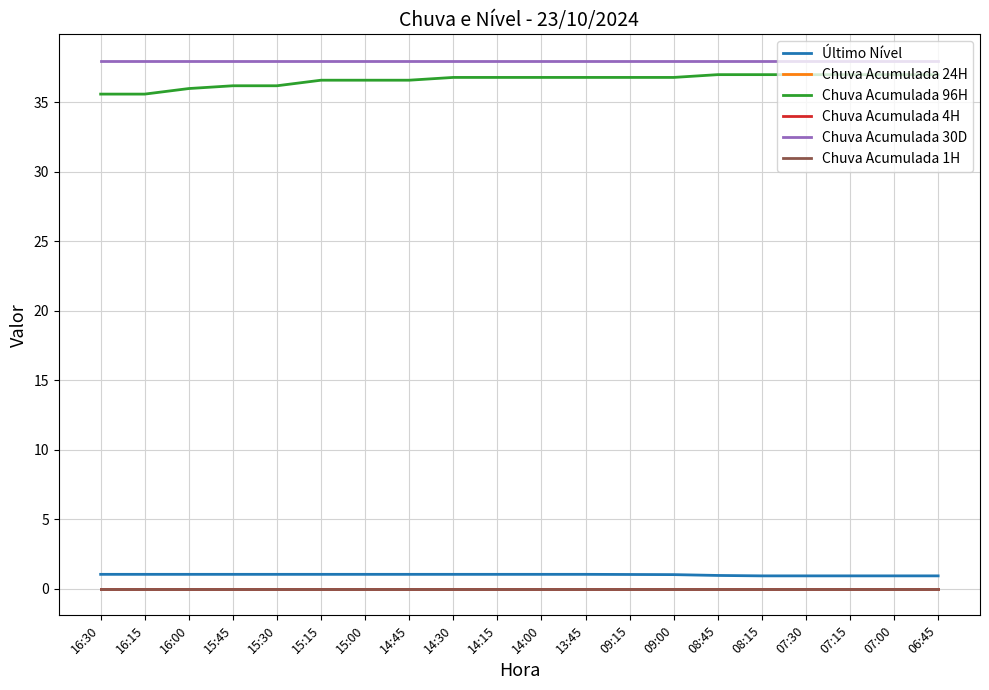

True or false: Chuva Acumulada 30D and Chuva Acumulada 24H intersect in this chart.

False